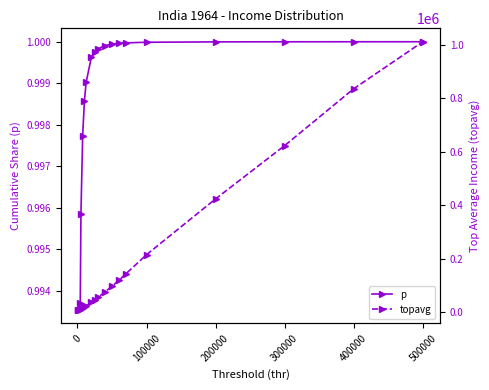

Rank the series by their average value, from lowest to highest.

p, topavg